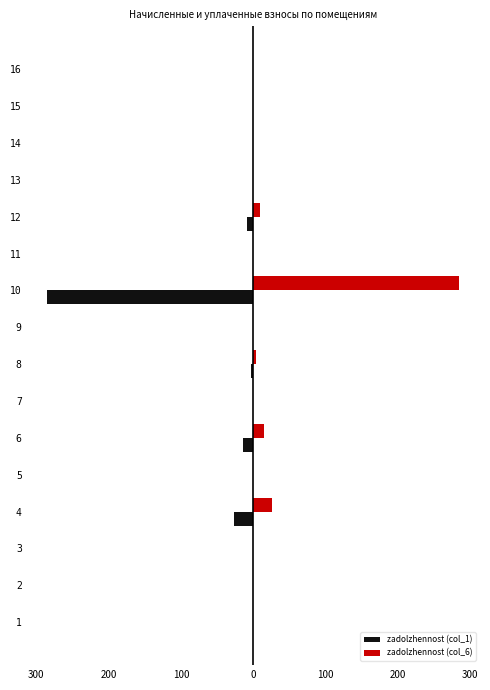

What is the sum of all zadolzhennost (col_6) values?

338.1